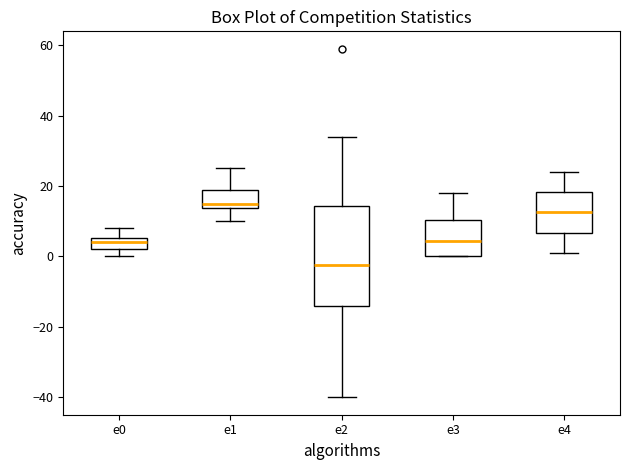

Reading left to right, read every box against the y-axis: the position of its median line, the range the box covers, and the ends of its whiskers. The values are not printed on the chart, so give them approximately, as read against the axis.

e0: median 4, box 2 to 6, whiskers 0 to 8
e1: median 16, box 14 to 20, whiskers 10 to 26
e2: median -2, box -14 to 14, whiskers -40 to 34
e3: median 4, box 0 to 10, whiskers 0 to 18
e4: median 12, box 6 to 18, whiskers 2 to 24